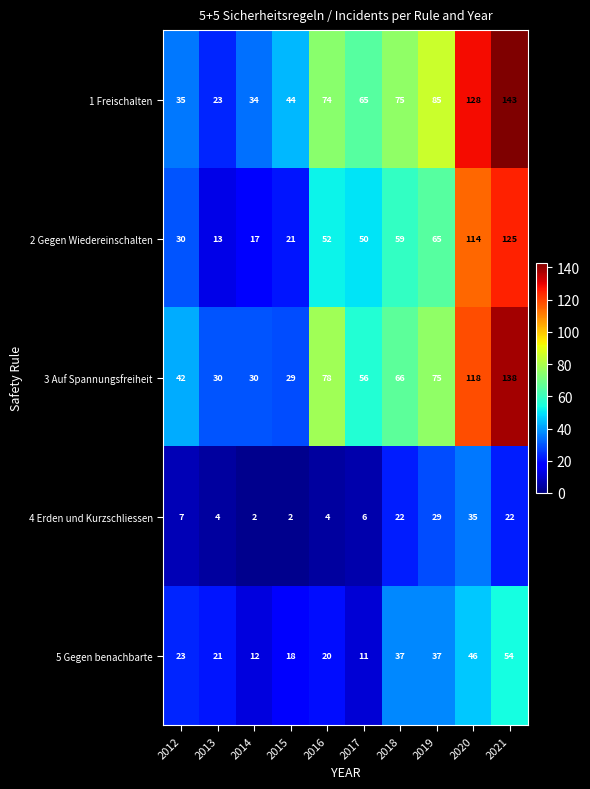

At how many categories does at least one series exceed 15?

10